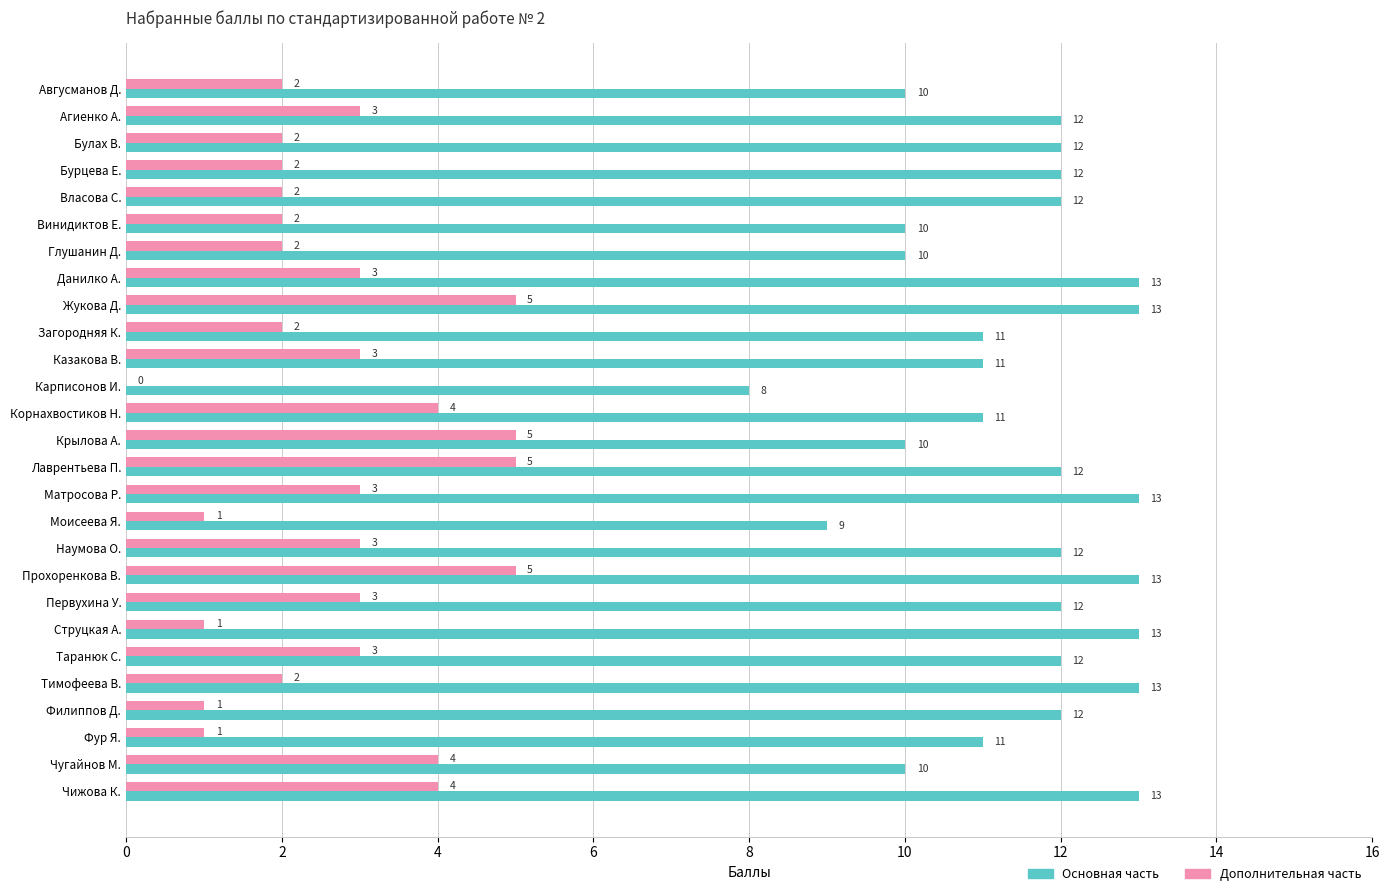

How many Дополнительная часть values are between 2 and 4?

18